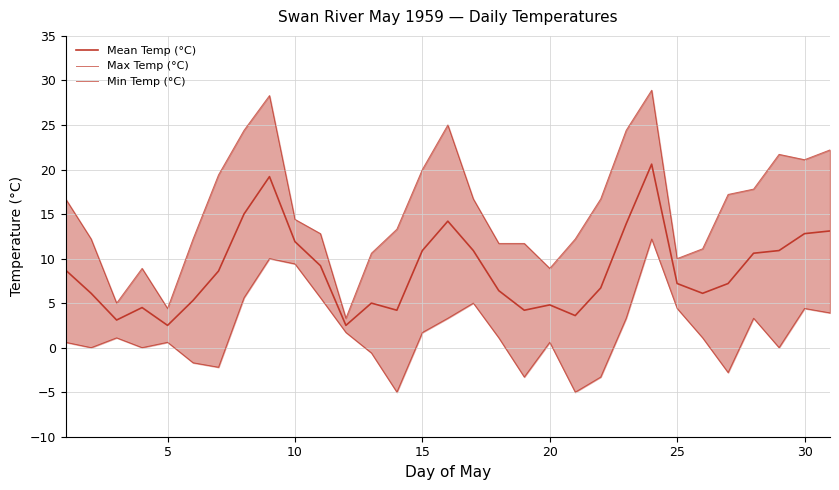

Which series has the largest range (max minus min)?

Max Temp (°C)